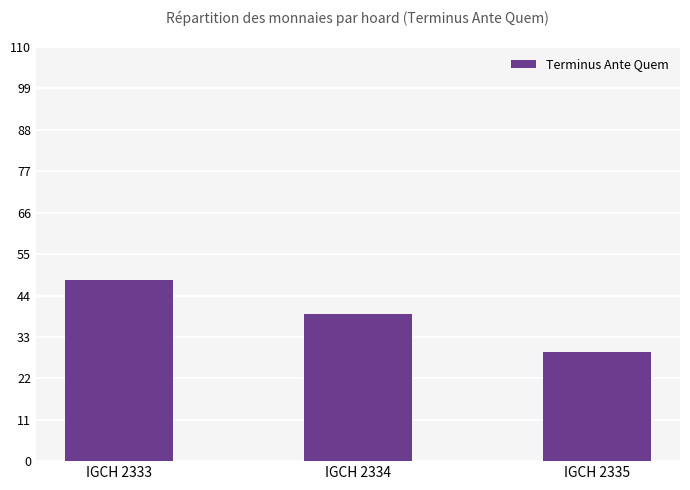

Reading right to left, extract all data points from this chart.

IGCH 2335=29	IGCH 2334=39	IGCH 2333=48